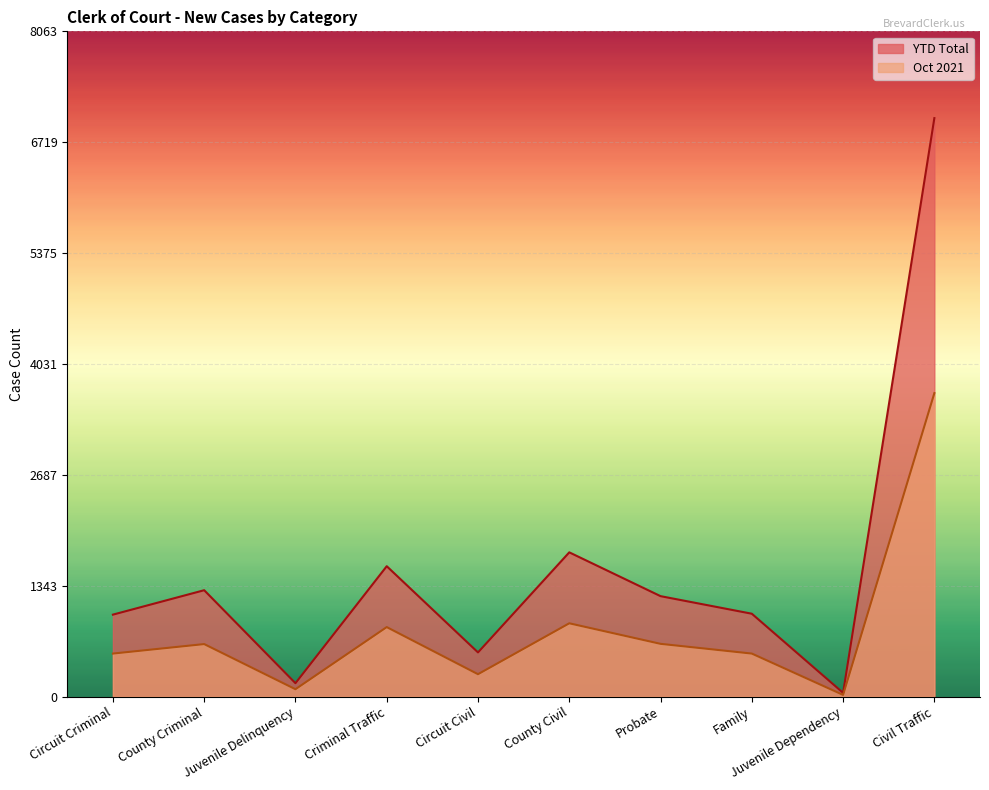

At which category is the sum across all series the highest?

Civil Traffic